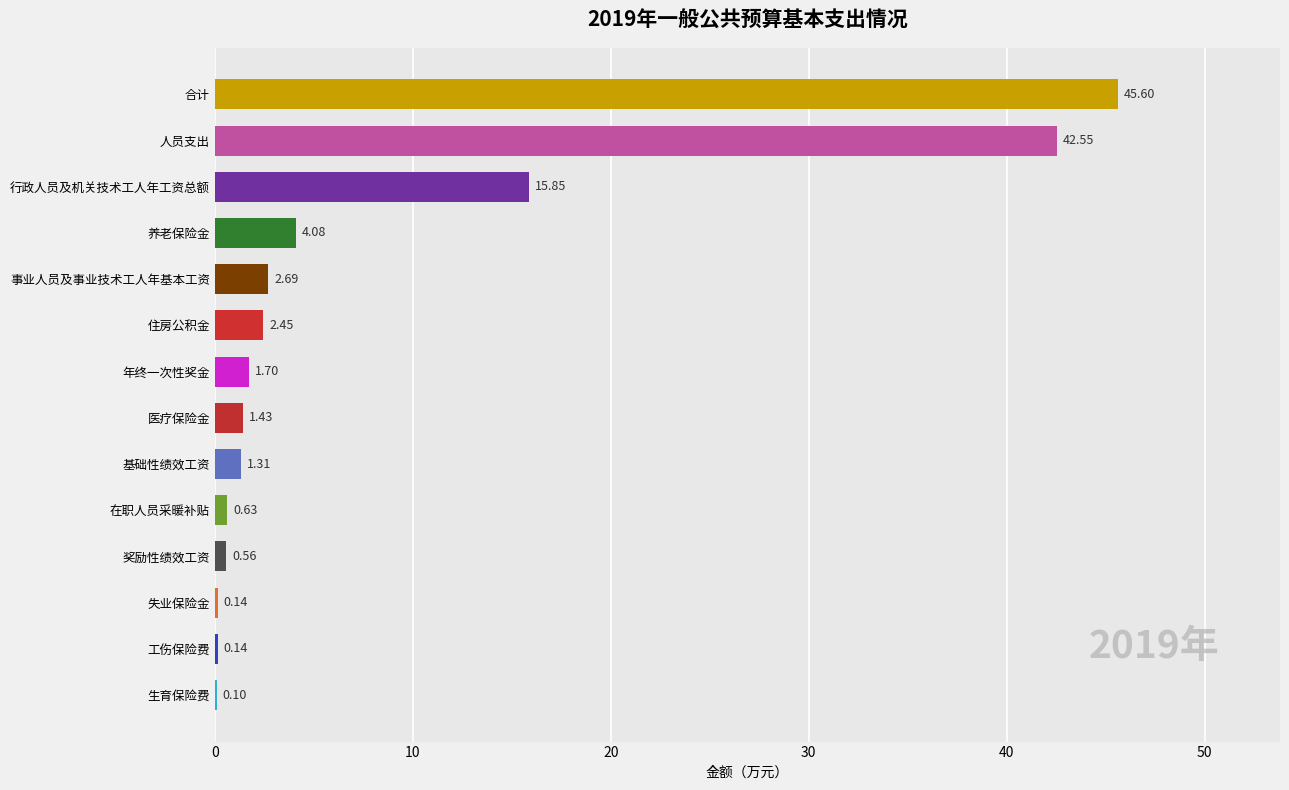

At which label is the value closest to 22?

行政人员及机关技术工人年工资总额